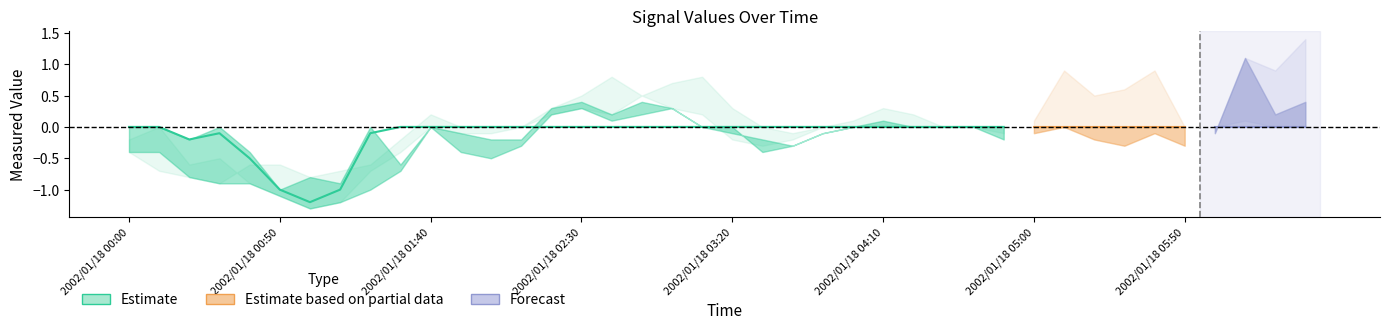

What is the maximum value shown in the chart?

1.4